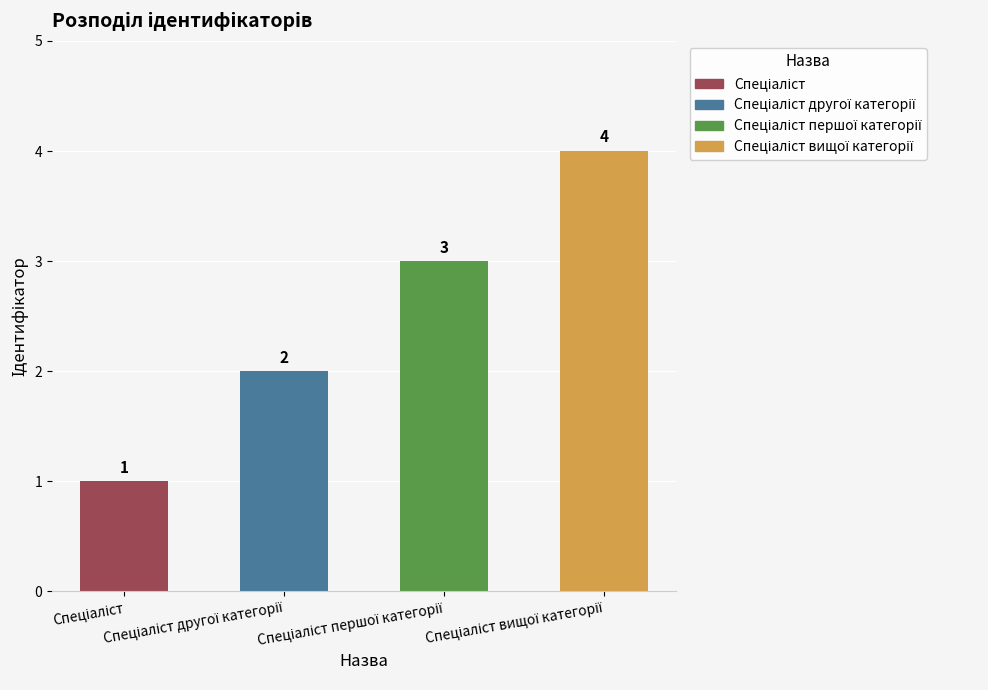

What is the value of the 2nd bar from the left?

2